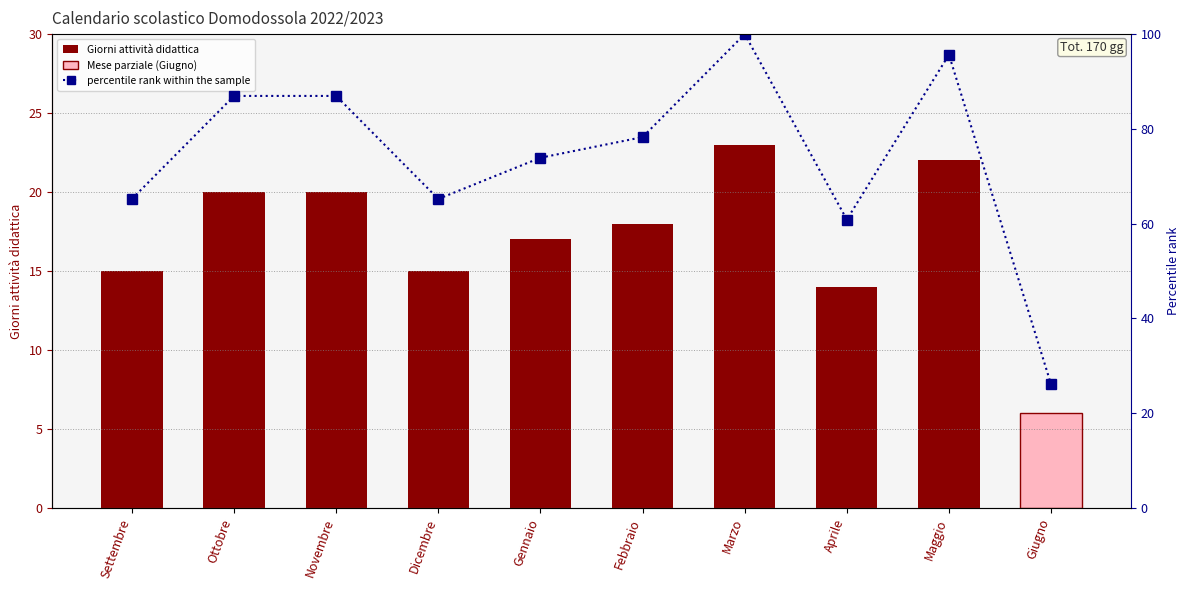

What is the difference between the percentile rank within the sample values at Giugno and Dicembre?

39.1